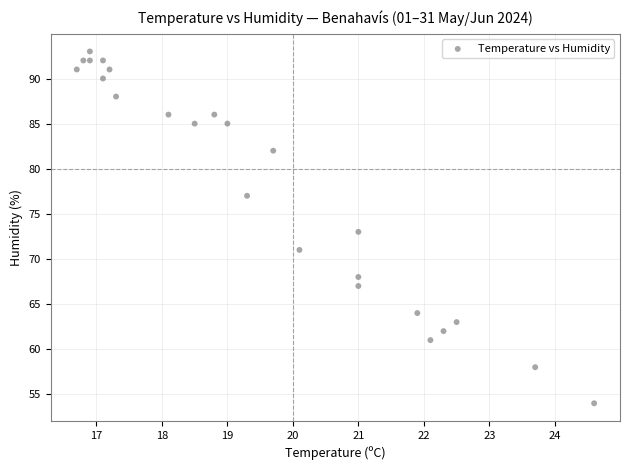

What is the range of Y values (max minus min)?

39